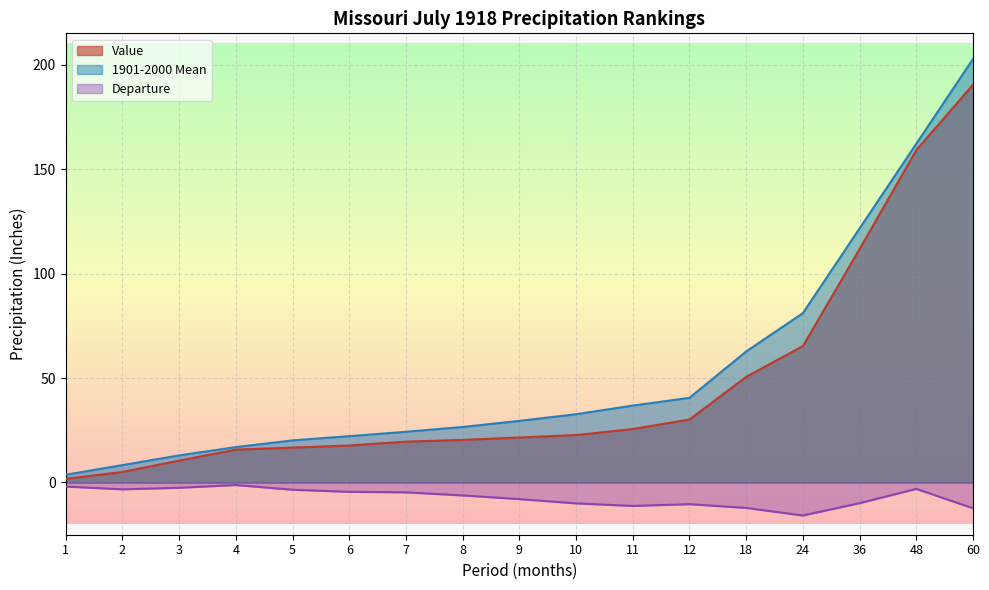

The value of Departure at 8 is -4.2. True or false?

False